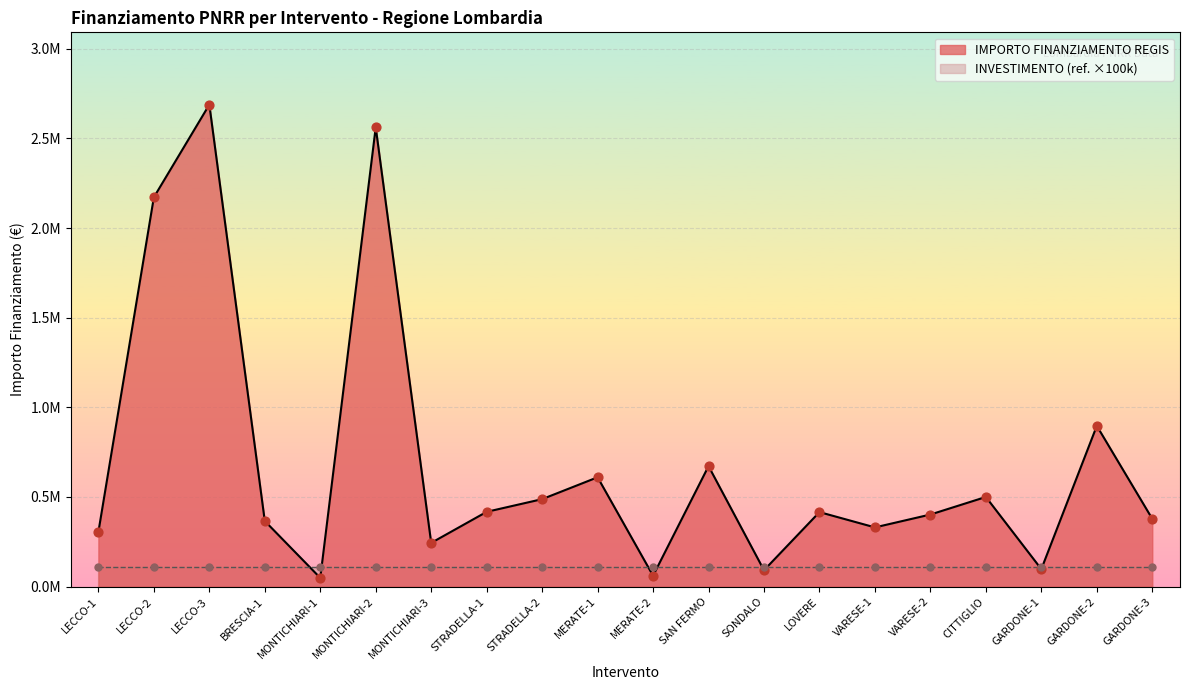

What is the ratio of the value at MONTICHIARI-2 to the value at VARESE-2?

6.4